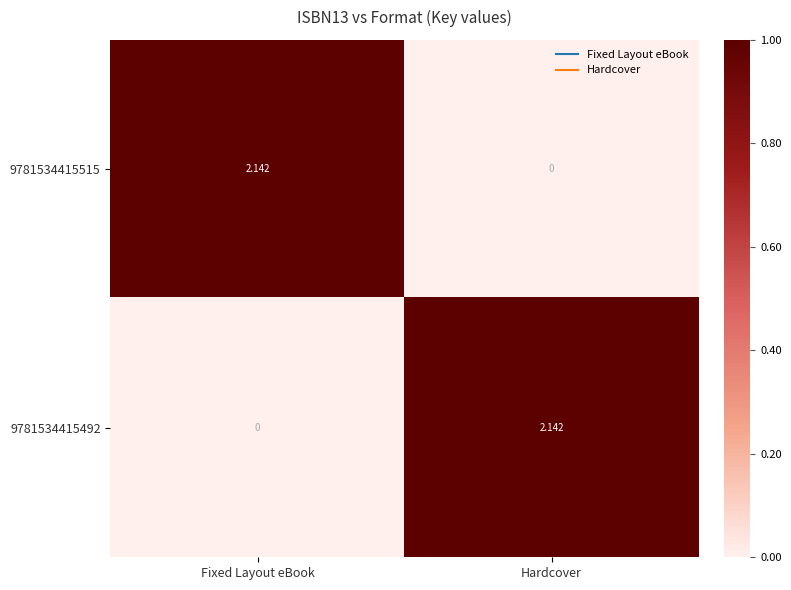

At Hardcover, list the series in order from largest to smallest.

9781534415492, 9781534415515